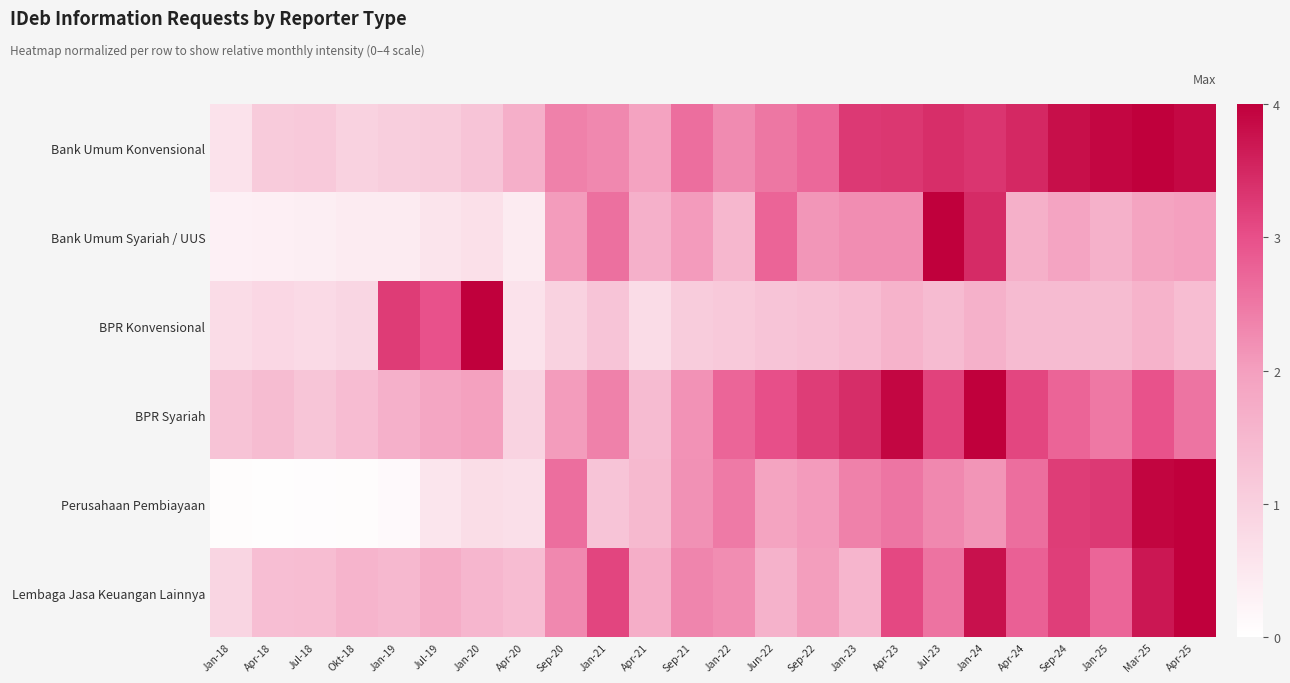

What is the spread (max minus min) of values at Jul-23?

2.6